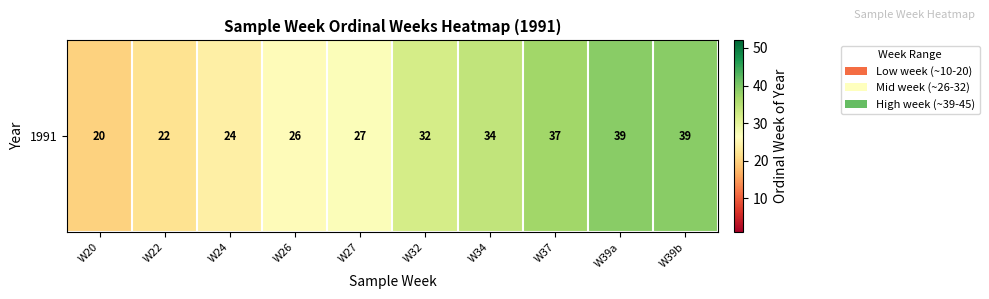

Rank the categories by value from lowest to highest.

W20, W22, W24, W26, W27, W32, W34, W37, W39a, W39b